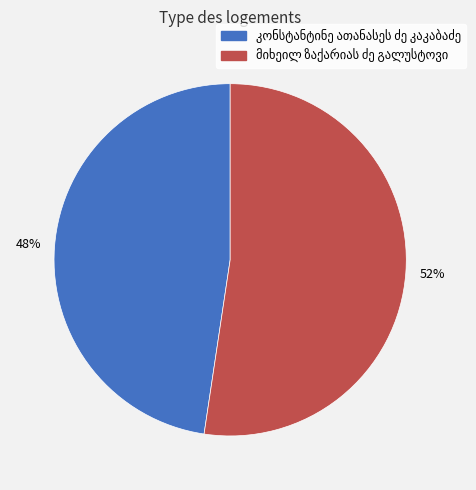

To the nearest percent, what is the average slice percentage?

50%